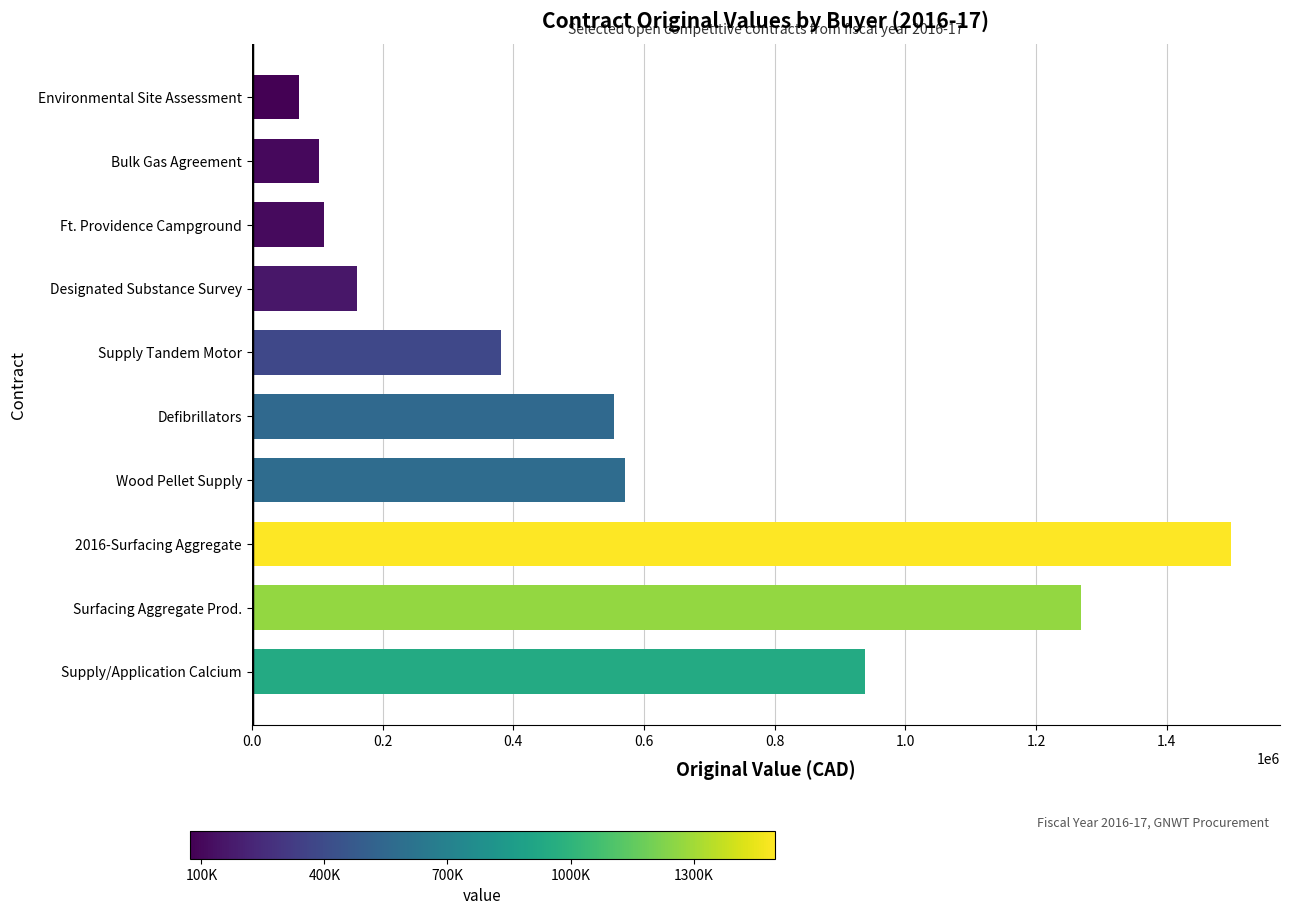

Count the number of data series in this chart.

1